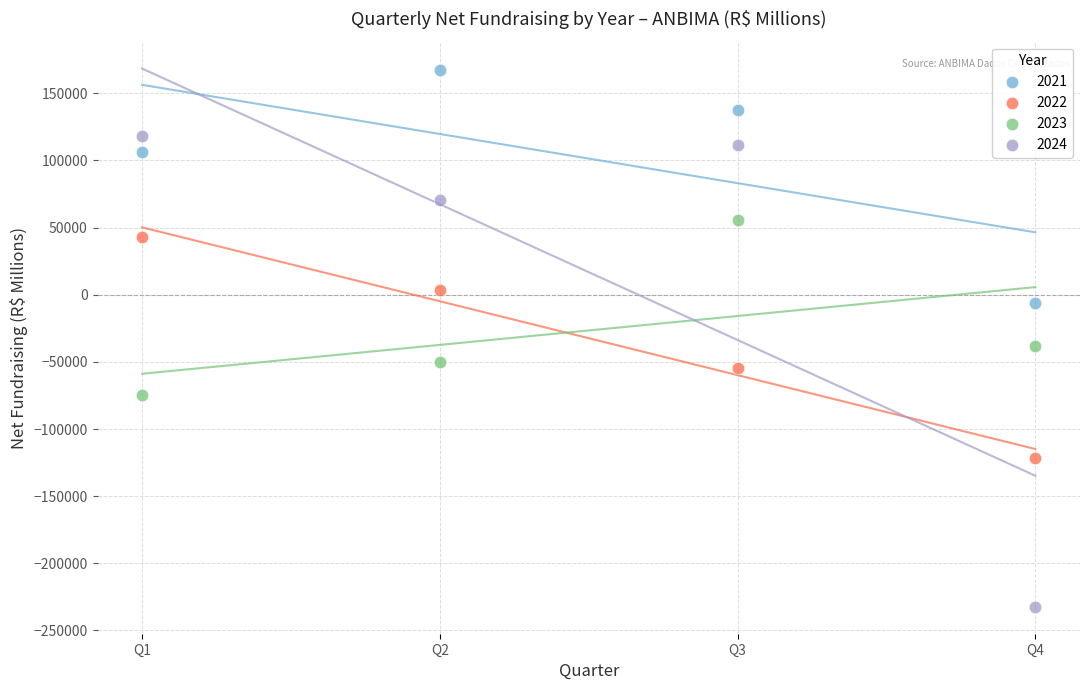

Across all series, what Y value is closest to -32575?

-37994.0